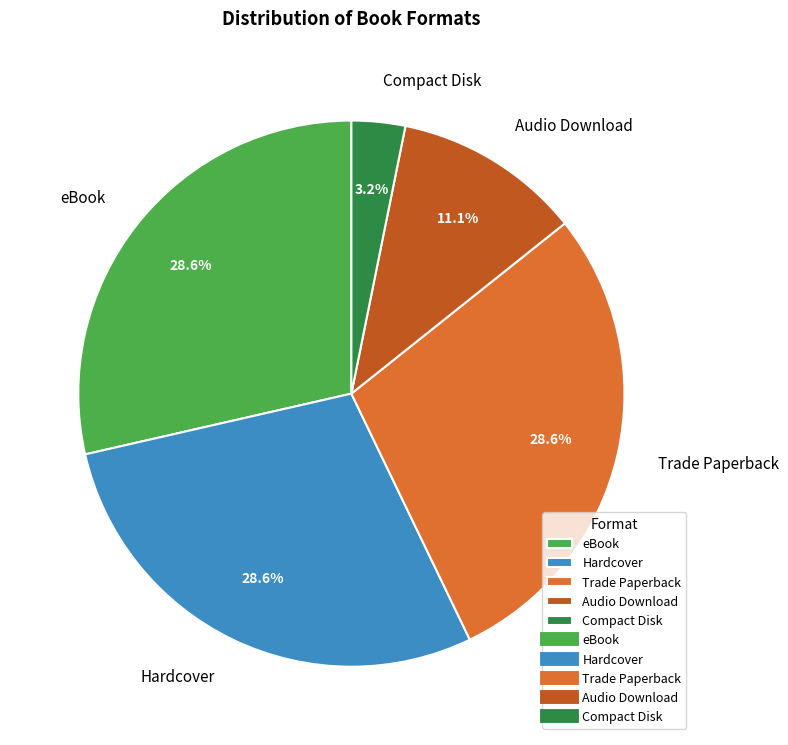

True or false: Compact Disk accounts for 16% of the total.

False